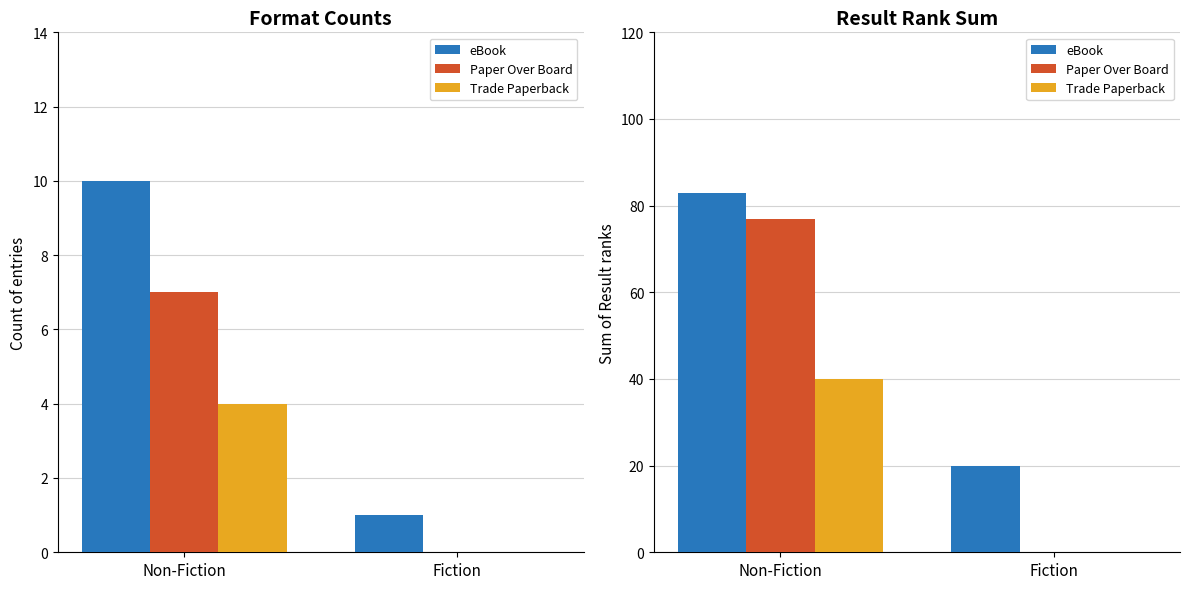

At which category is the sum across all series the highest?

Non-Fiction